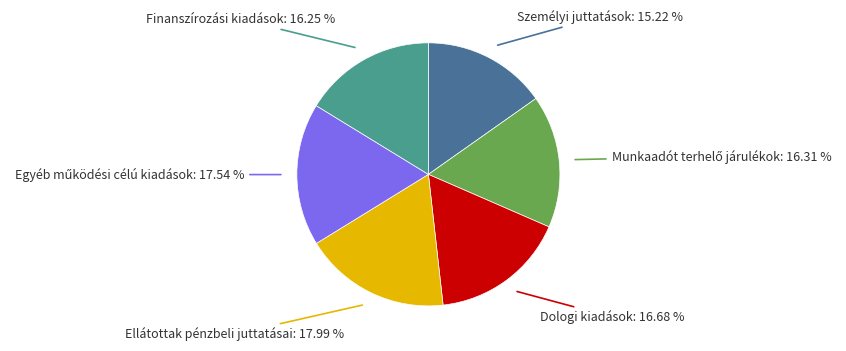

Is there a majority slice in this chart?

No